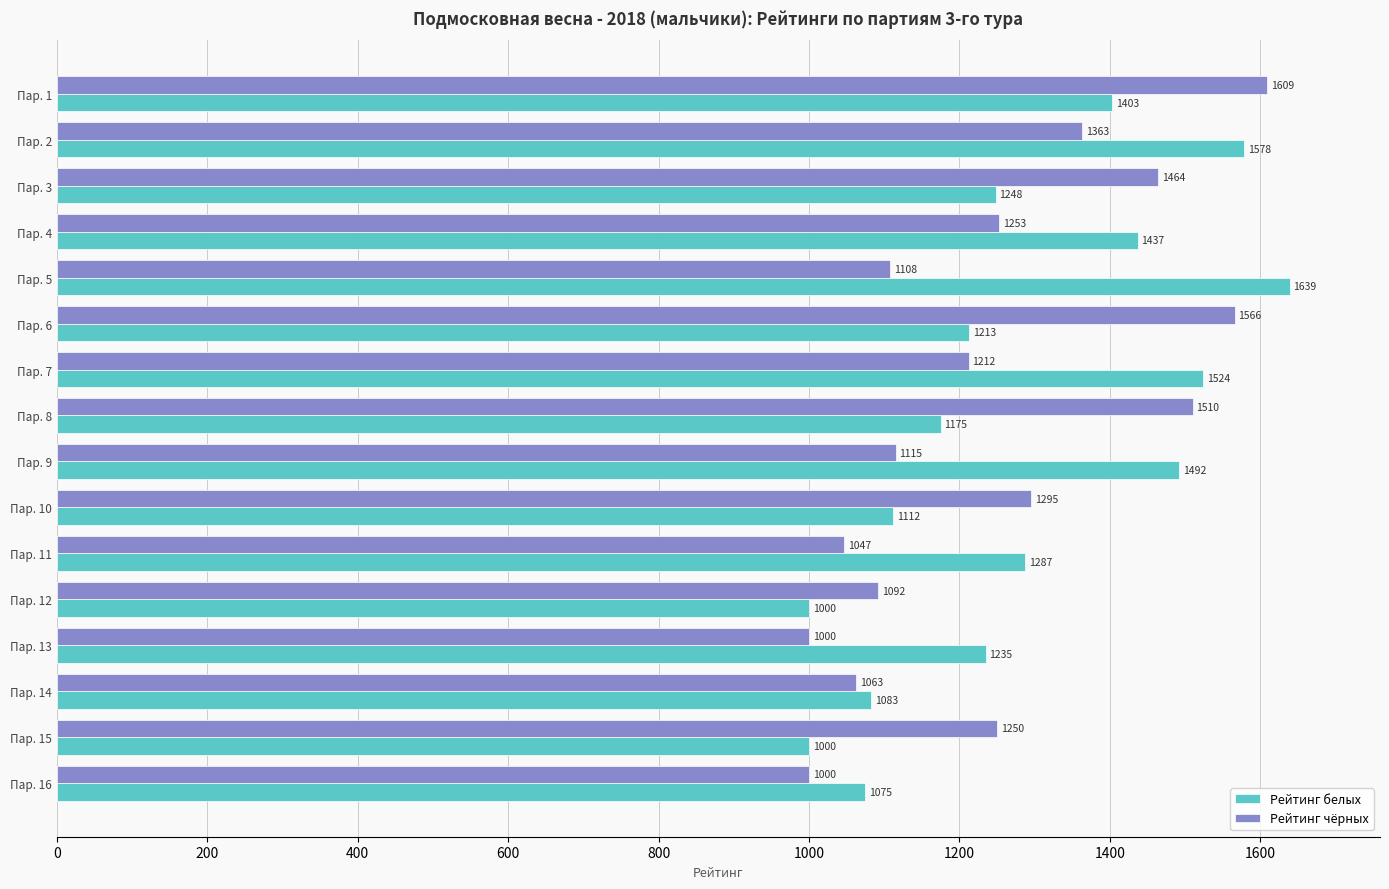

List the series in order of their overall mean, highest first.

Рейтинг белых, Рейтинг чёрных